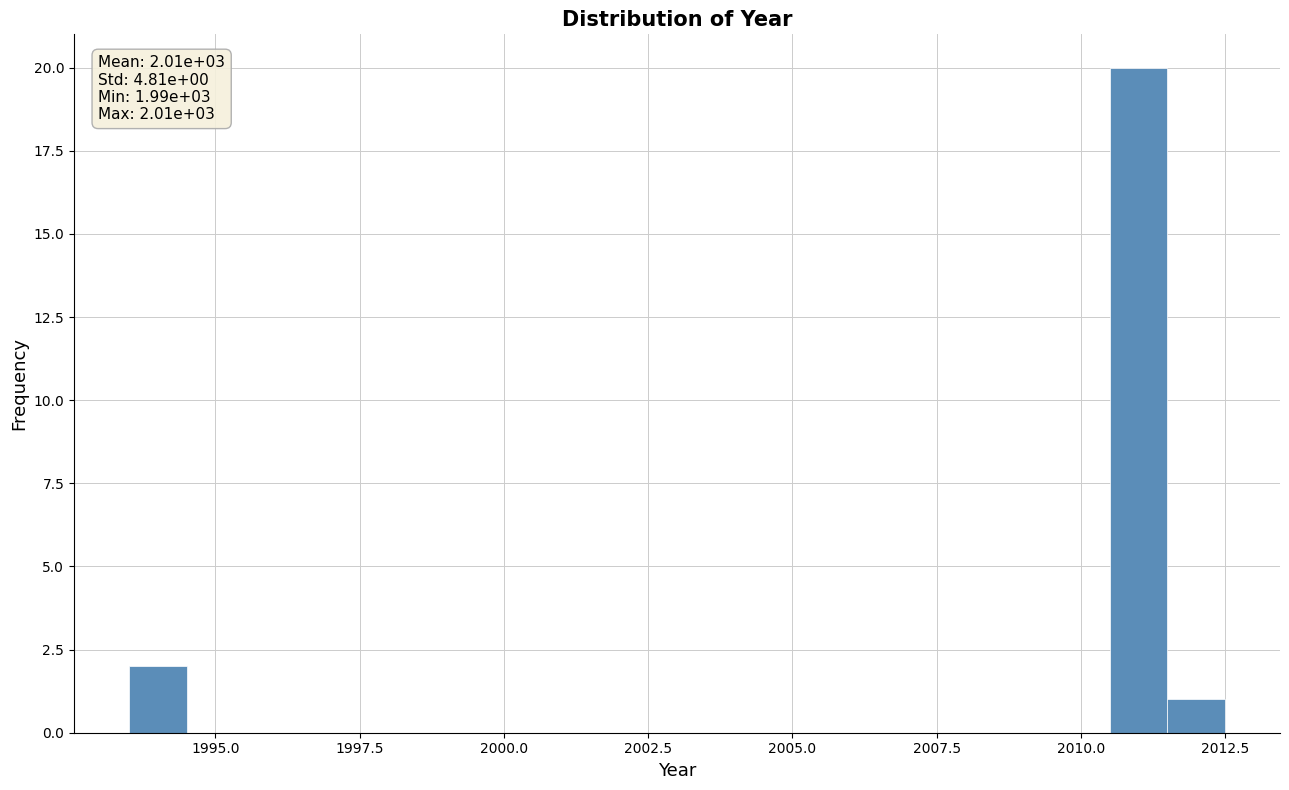

Read against the x-axis, roughly where is the centre of the tallest bar?

2011.0